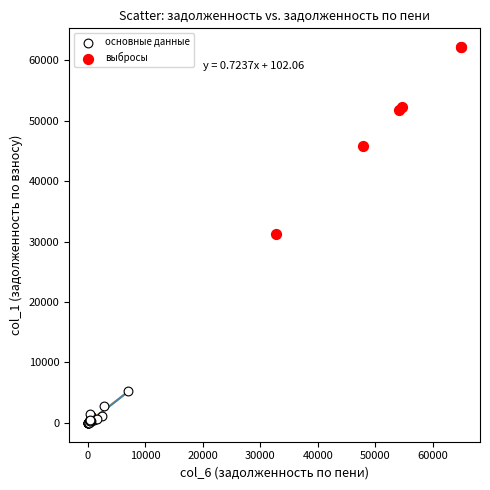

Which series has the largest Y range (max minus min)?

выбросы